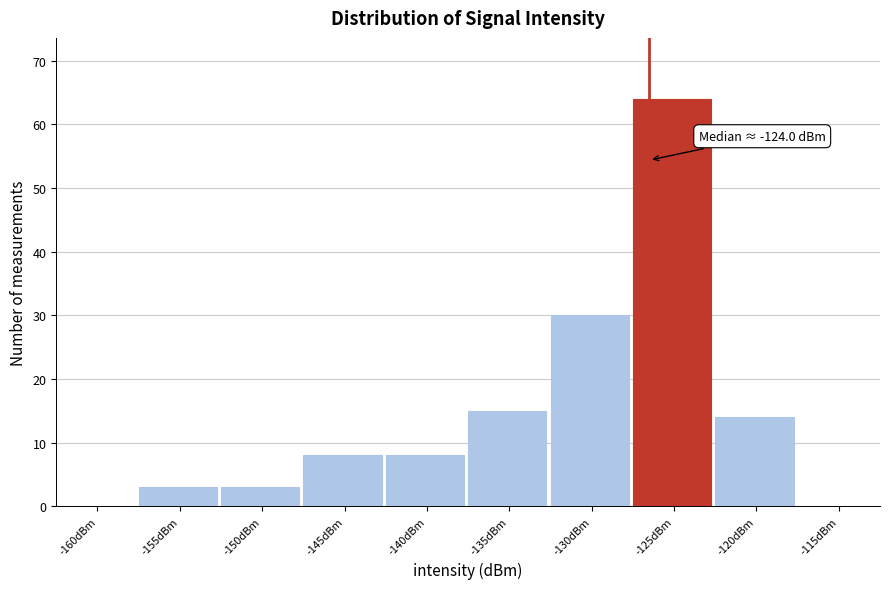

Reading left to right, extract all data points from this chart.

-160dBm=0	-155dBm=3	-150dBm=3	-145dBm=8	-140dBm=8	-135dBm=15	-130dBm=30	-125dBm=64	-120dBm=14	-115dBm=0